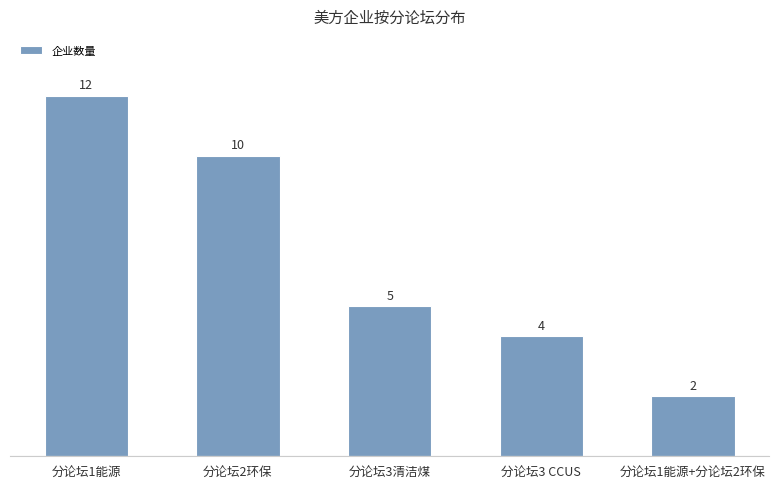

Rank the categories by value from highest to lowest.

分论坛1能源, 分论坛2环保, 分论坛3清洁煤, 分论坛3 CCUS, 分论坛1能源+分论坛2环保